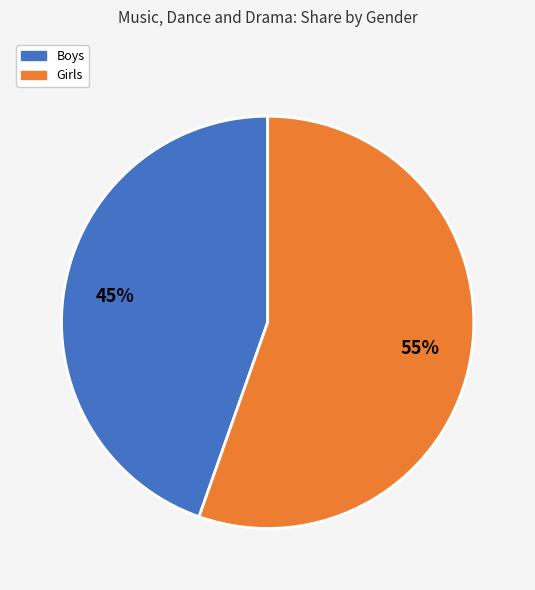

To the nearest percent, what is the average slice percentage?

50%